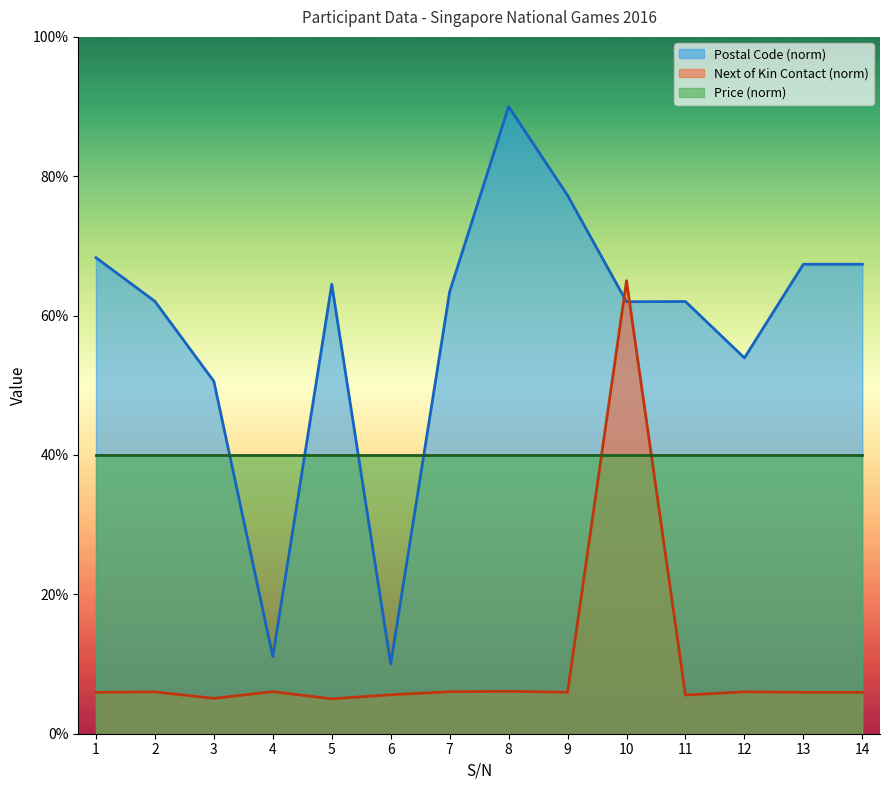

Which series has the largest range (max minus min)?

Postal Code (norm)